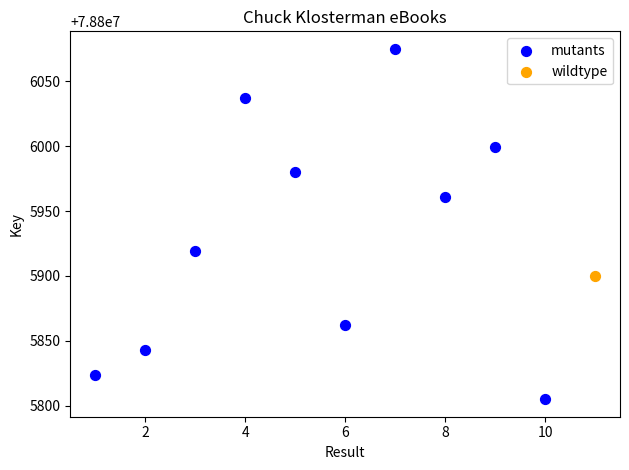

What are all the series names shown in the legend?

mutants, wildtype